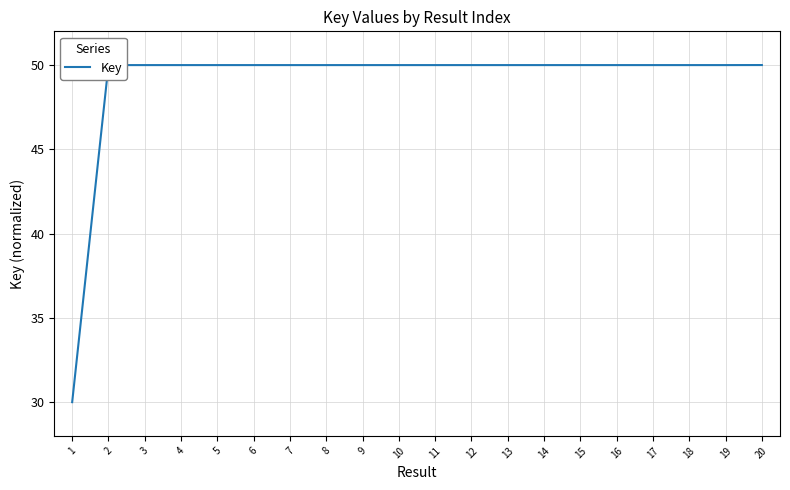

At which label does the data first exceed 49?

2